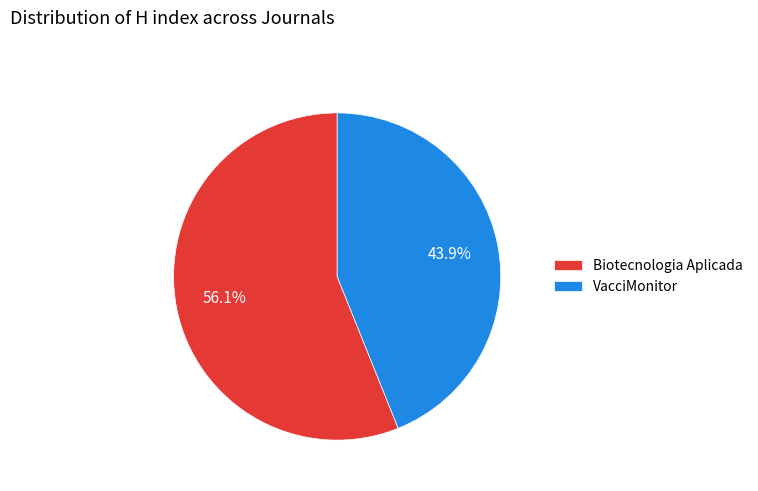

Which category has the biggest portion of the pie?

Biotecnologia Aplicada